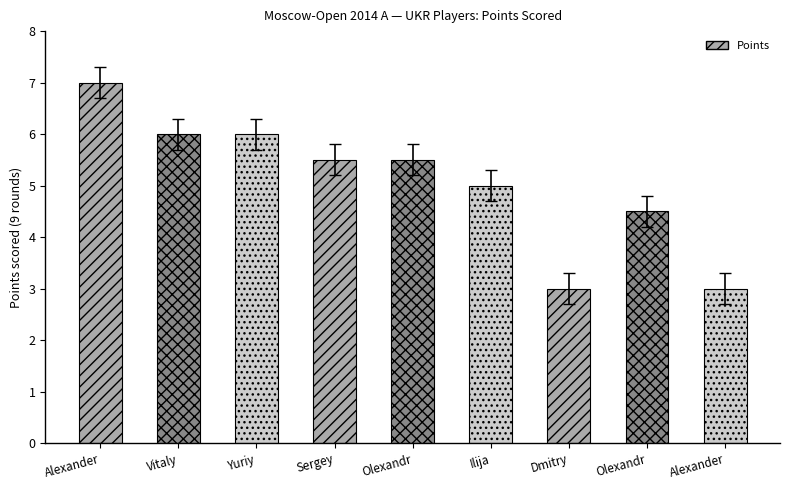

The value at Vitaly is 6.0. True or false?

True